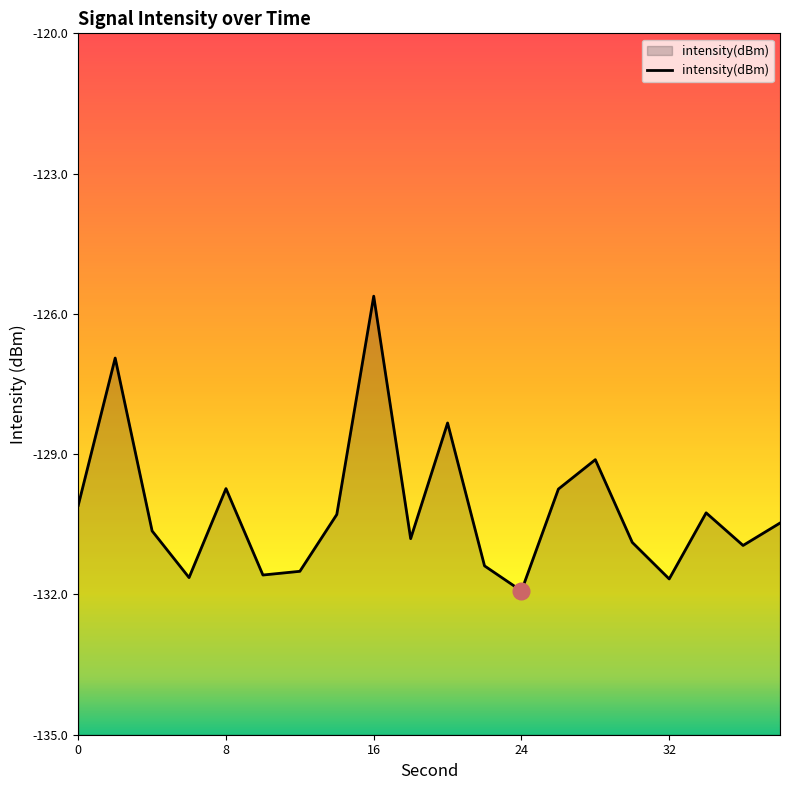

The value at 0 is -200.1. True or false?

False